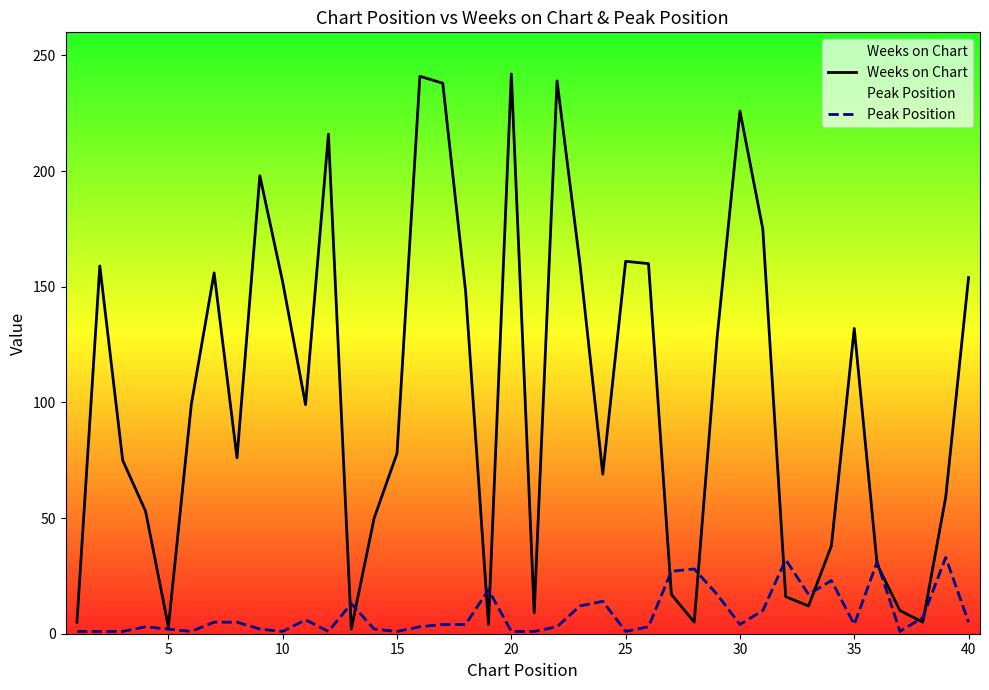

Reading left to right, extract all data points from this chart.

Weeks on Chart: 5	159	75	53	3	99	156	76	198	152	99	216	2	50	78	241	238	148	4	242	9	239	160	69	161	160	17	5	128	226	175	16	12	38	132	30	10	5	59	154
Peak Position: 1	1	1	3	2	1	5	5	2	1	6	1	13	2	1	3	4	4	19	1	1	3	12	14	1	3	27	28	17	4	10	32	17	23	4	31	1	7	33	5